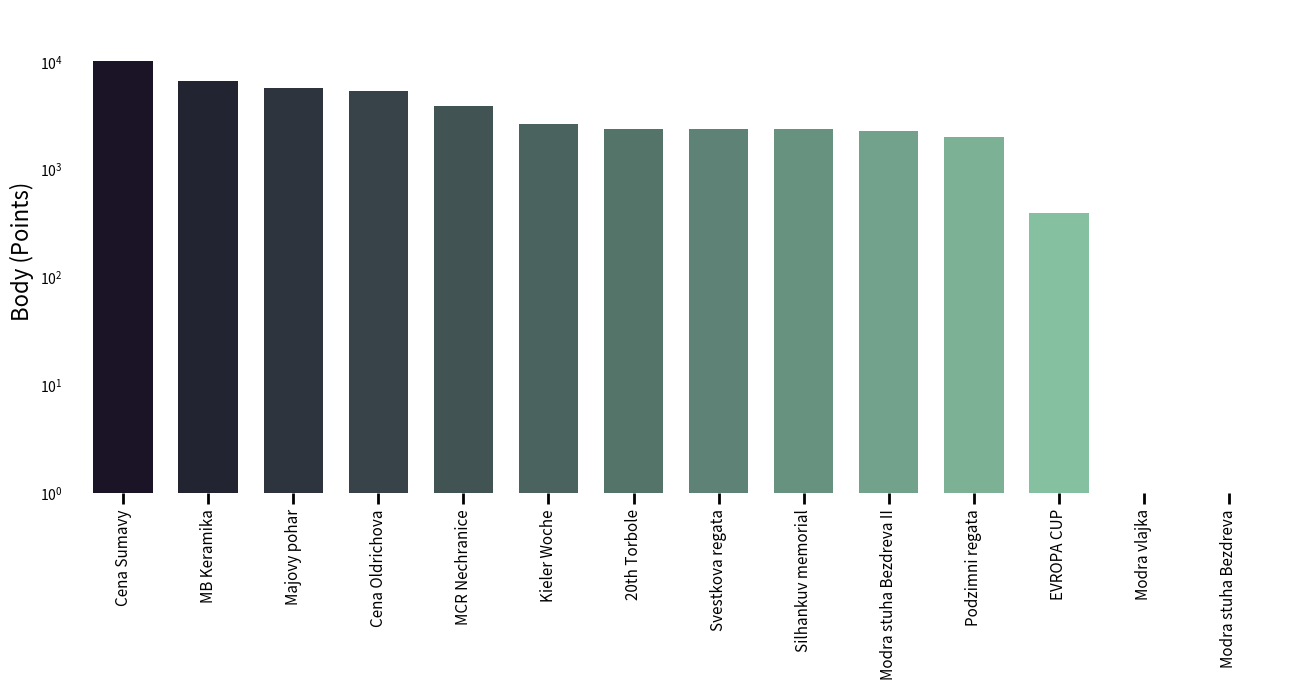

What is the maximum value shown in the chart?

10104